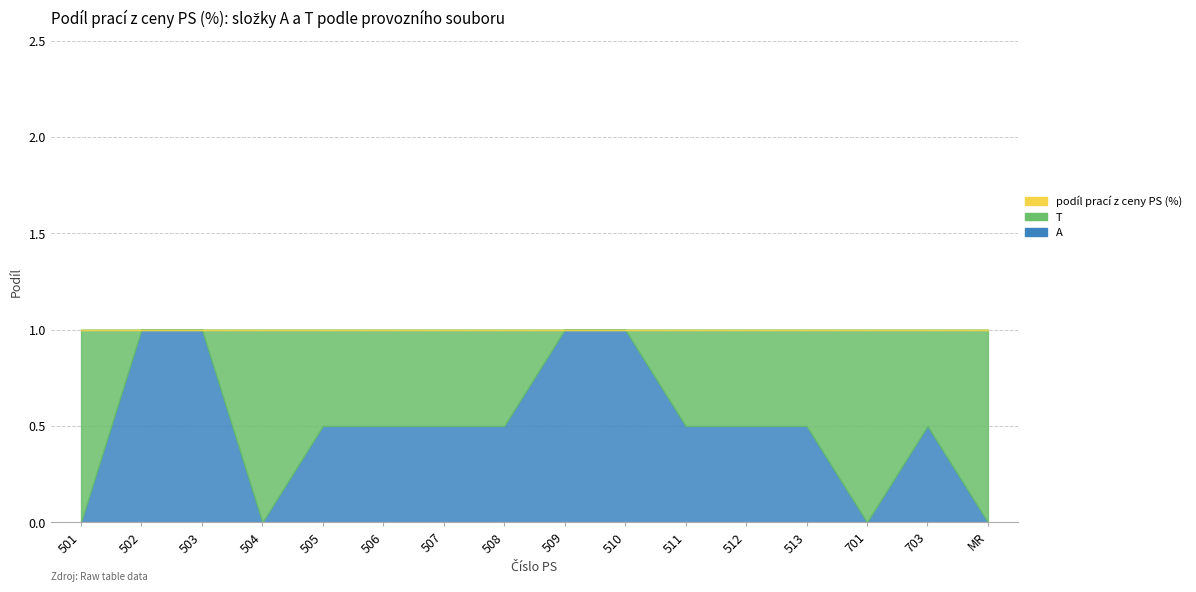

Where is the first local minimum for A?

504